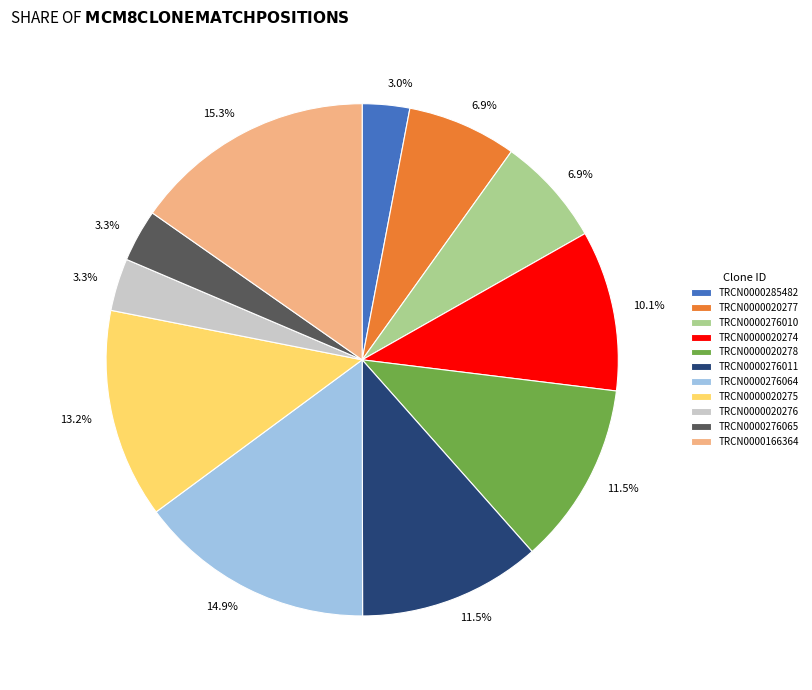

Is there any slice that represents more than half of the pie?

No